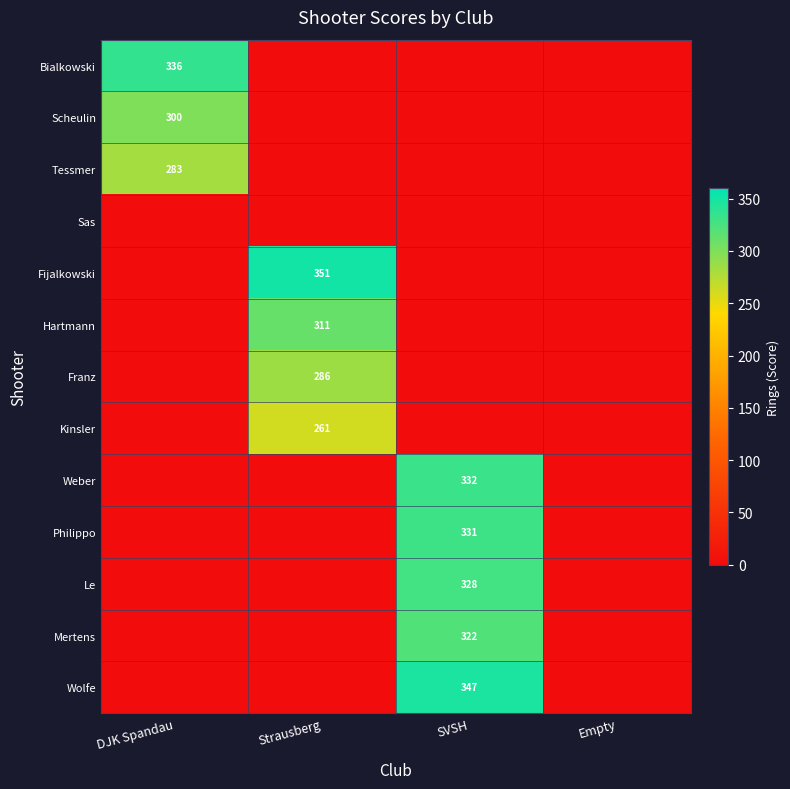

Is the value of Kinsler at Strausberg greater than the value of Hartmann at Strausberg?

No